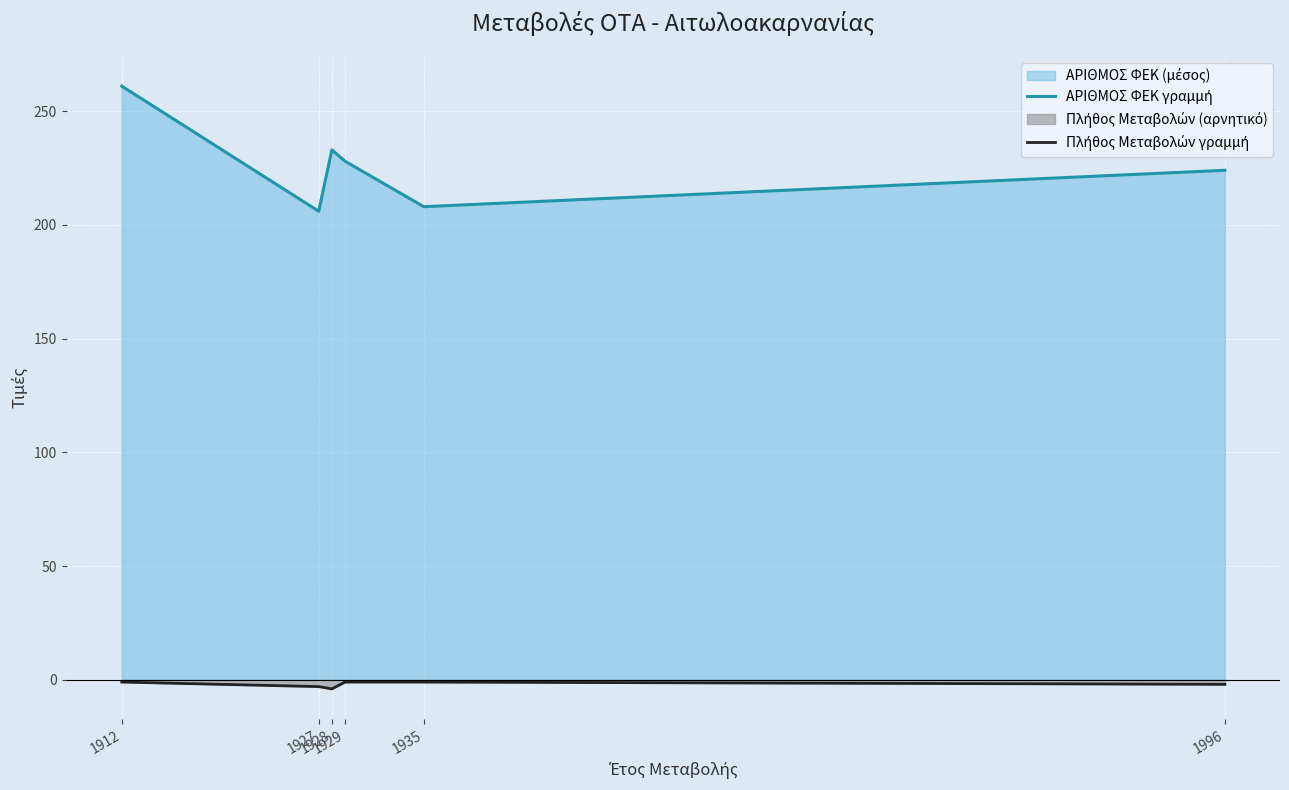

Rank the series by their maximum value, from lowest to highest.

Πλήθος Μεταβολών γραμμή, ΑΡΙΘΜΟΣ ΦΕΚ γραμμή